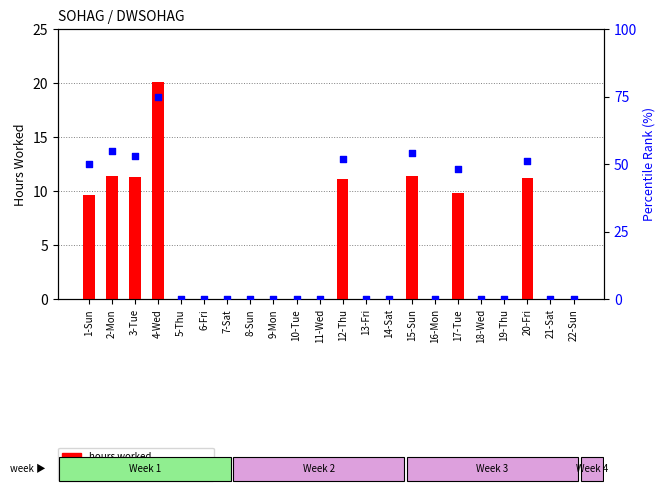

What are all the series names shown in the legend?

hours worked, percentile rank within shift